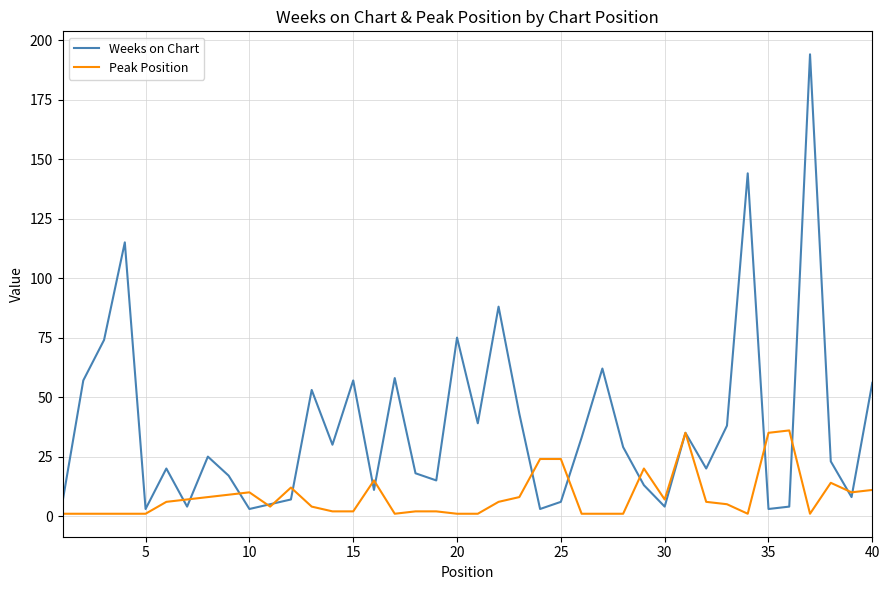

Which series has the largest total across all categories?

Weeks on Chart